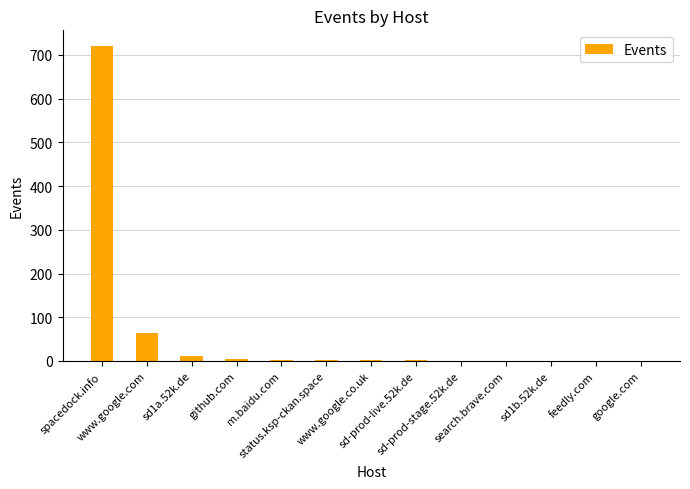

What is the greatest value displayed?

720